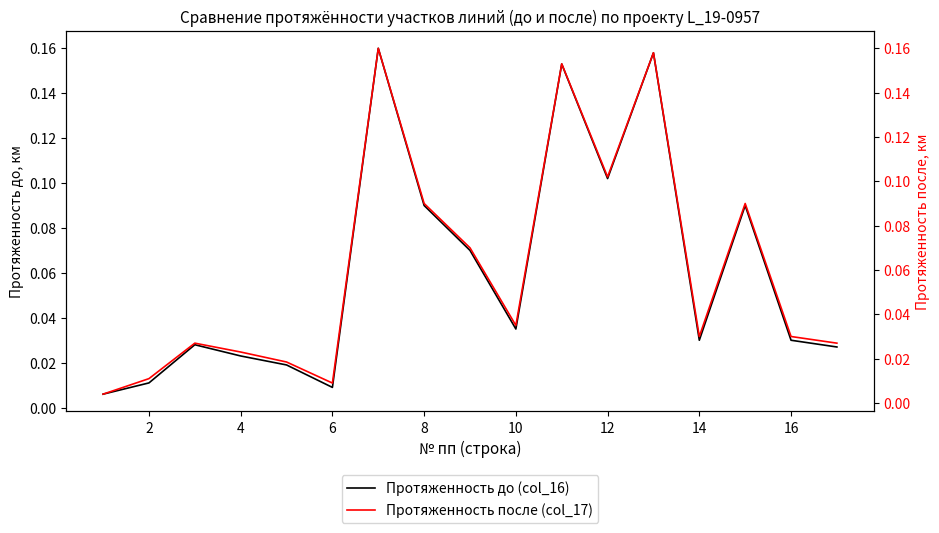

True or false: Протяженность после (col_17) and Протяженность до (col_16) cross at least once.

False